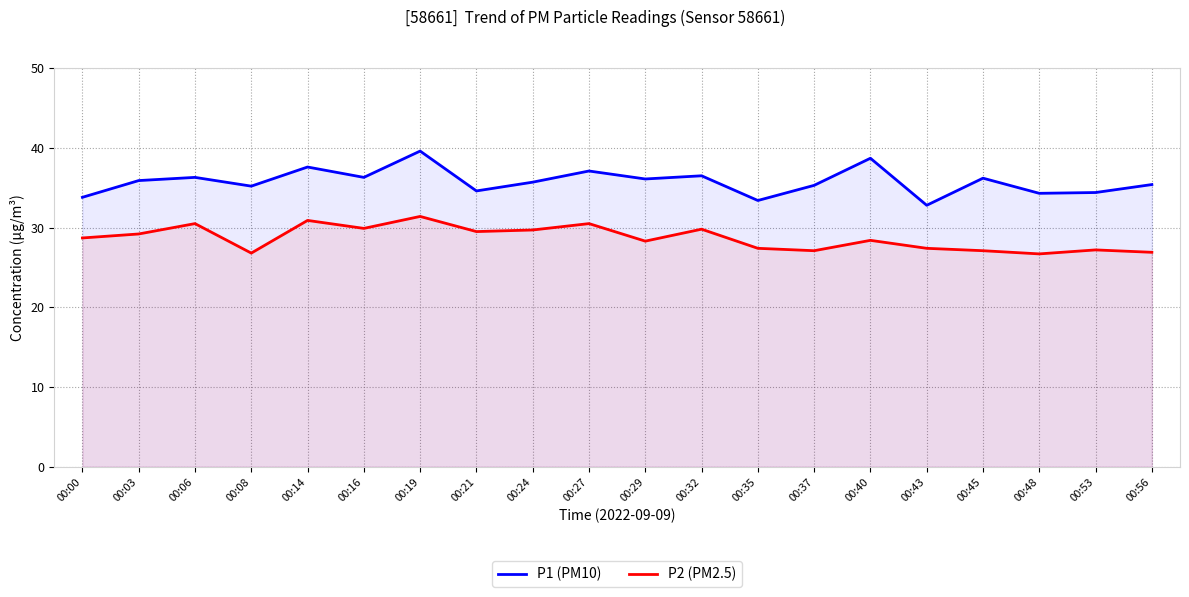

How many categories are shown in the chart?

20